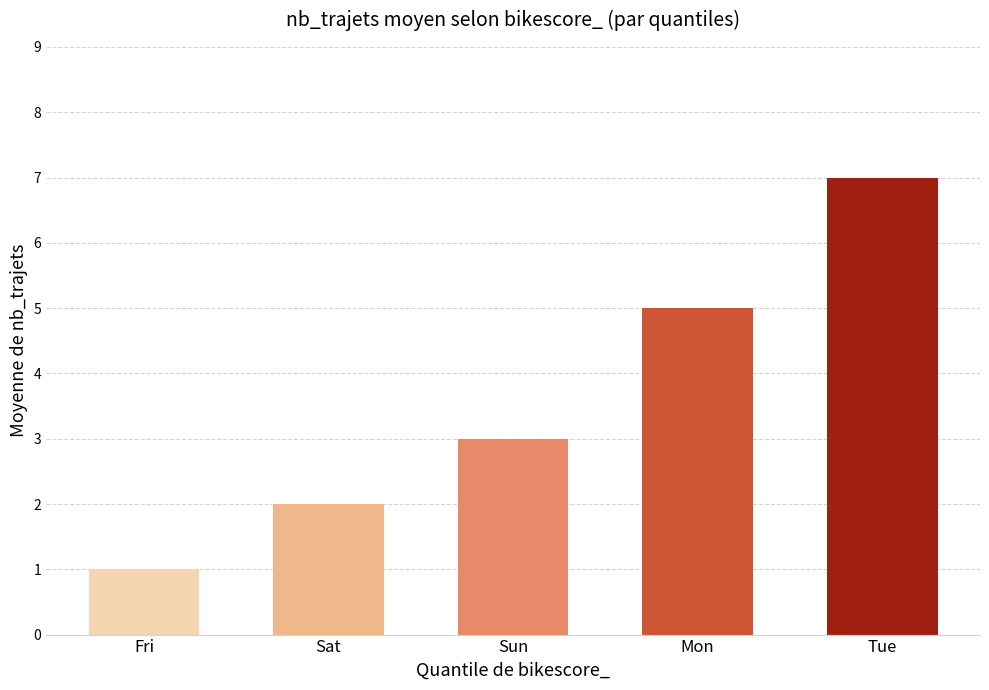

Count the values in the range 2 to 5.

3